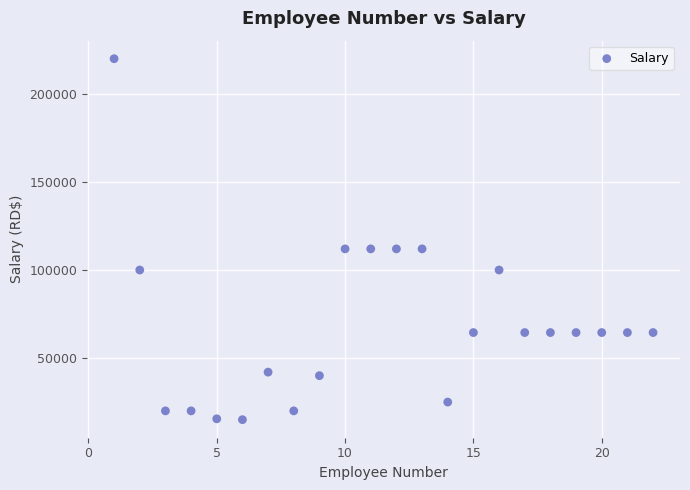

What is the range of Y values (max minus min)?

205000.0